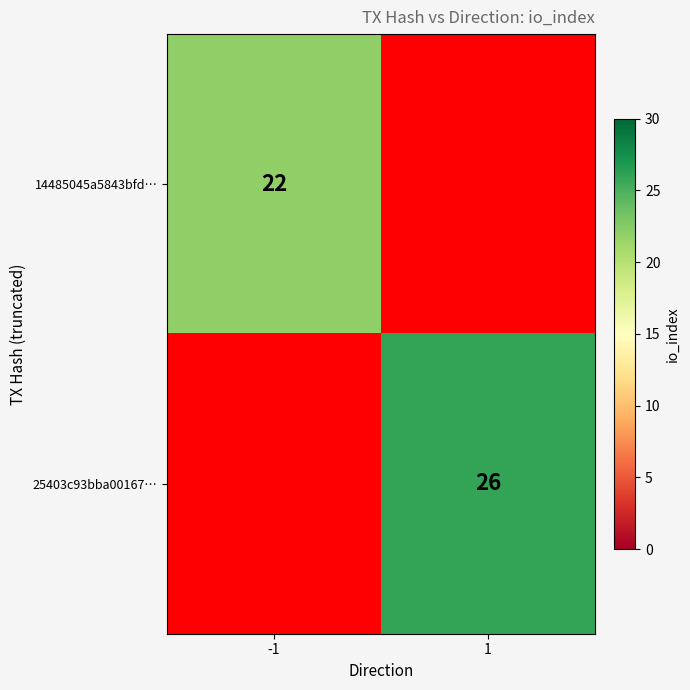

The value of 14485045a5843bfd… at -1 is 33. True or false?

False